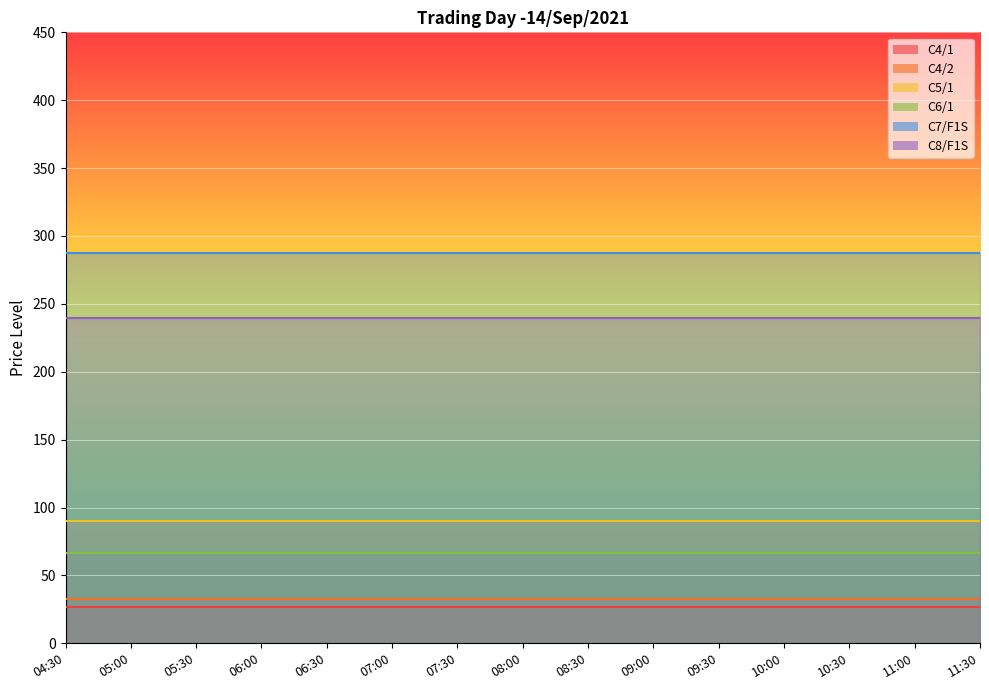

At which category does the chart reach its peak across all series?

04:30